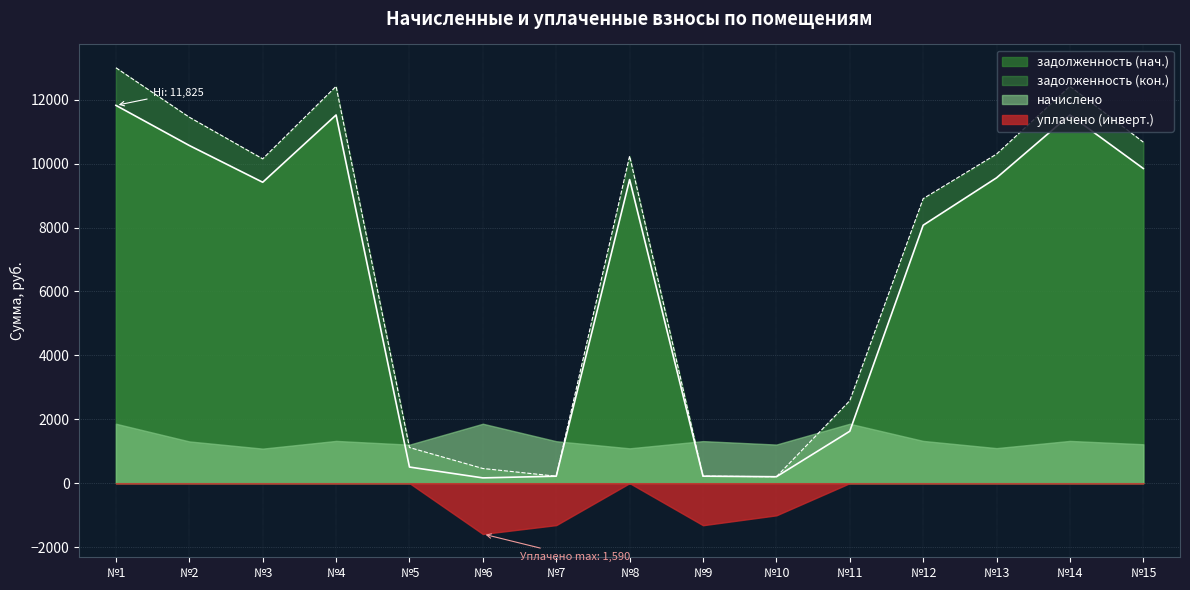

What are all the series names shown in the legend?

задолженность (нач.), задолженность (кон.), начислено, уплачено (инверт.)